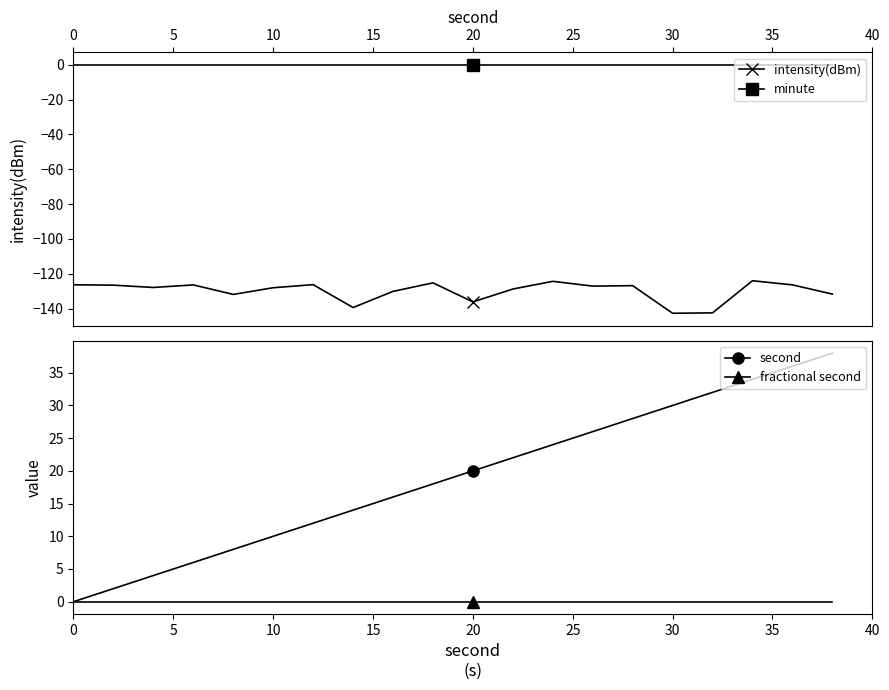

True or false: intensity(dBm) and minute cross at least once.

False